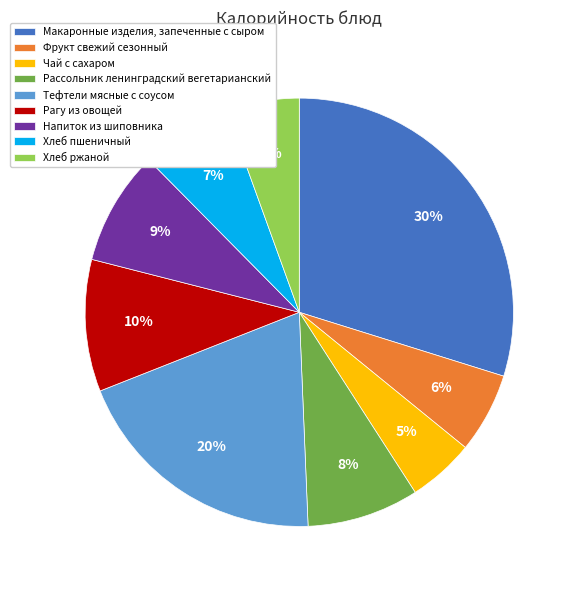

Which slice is the largest?

Макаронные изделия, запеченные с сыром